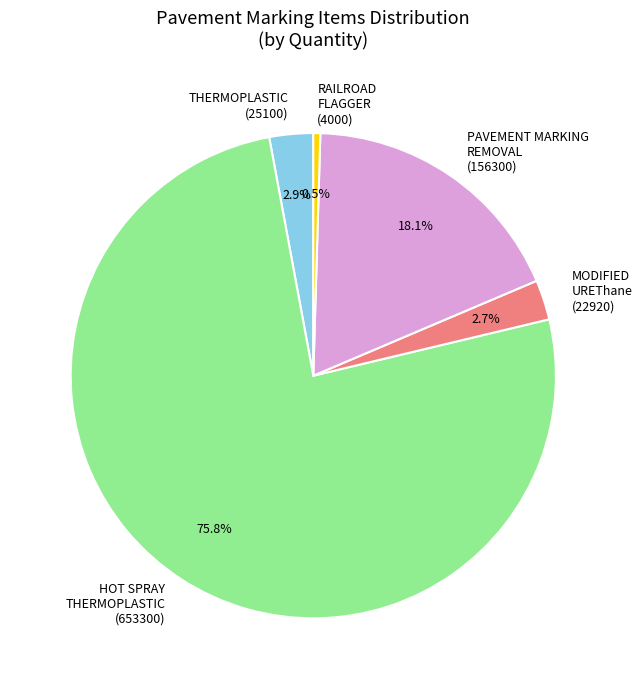

Which has a higher value, THERMOPLASTIC (25100) or HOT SPRAY THERMOPLASTIC (653300)?

HOT SPRAY THERMOPLASTIC (653300)